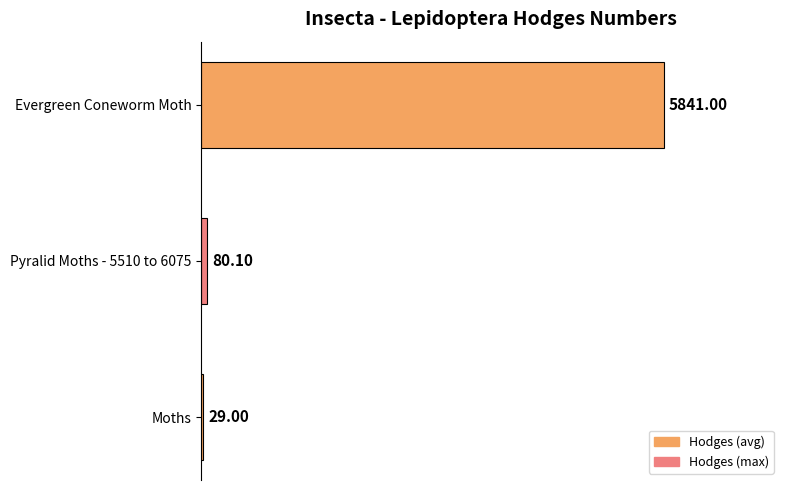

What is the minimum value shown in the chart?

29.0